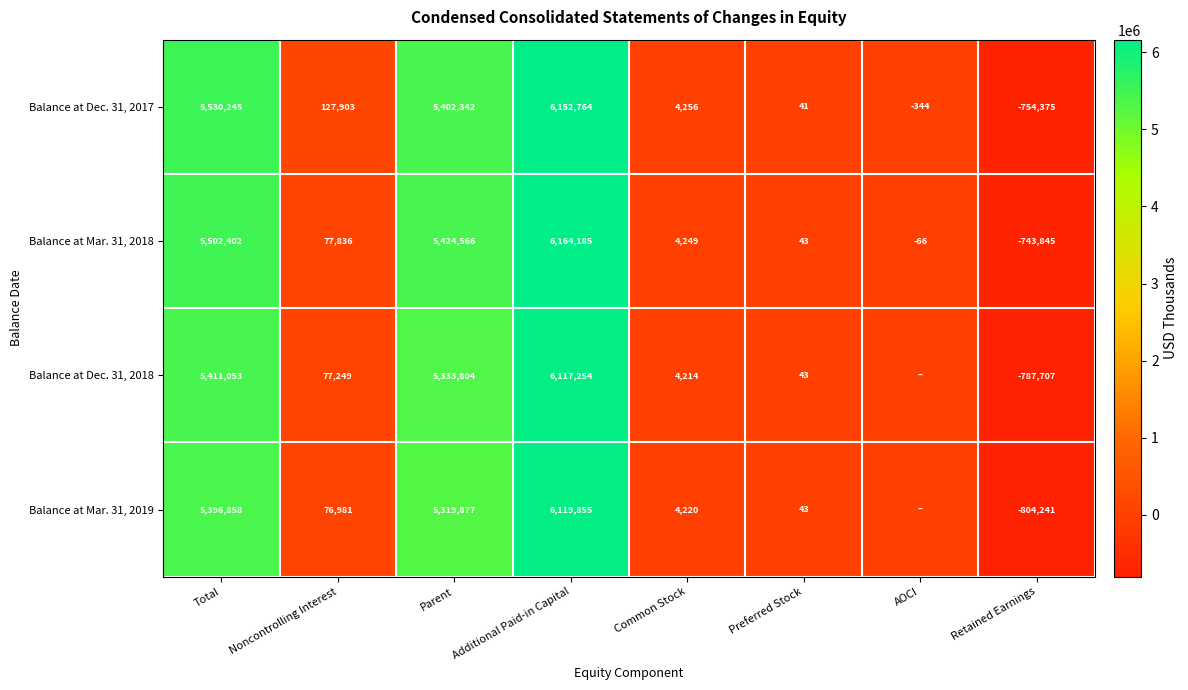

Is it true that Balance at Dec. 31, 2017 equals 73 at Preferred Stock?

False